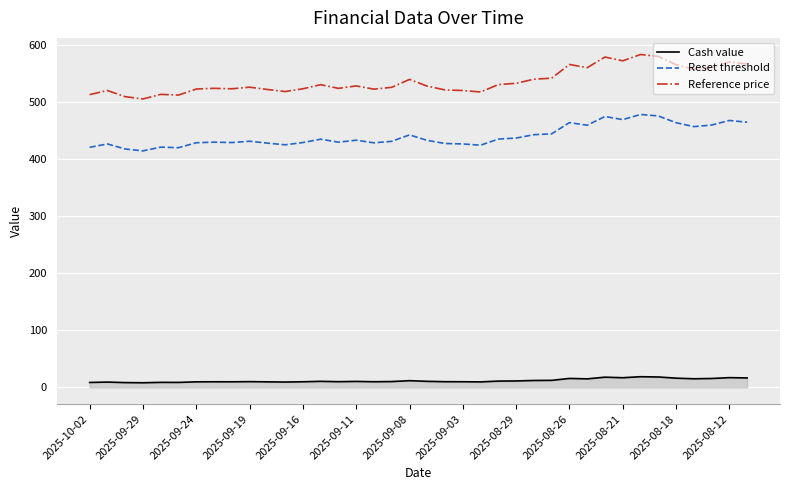

How many series are shown in this chart?

3